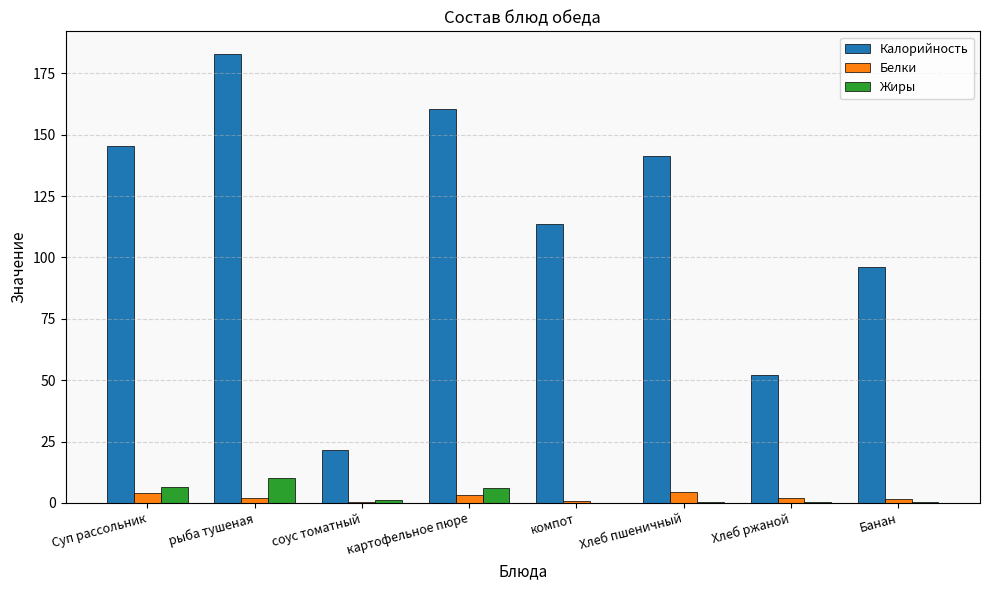

At which category is the sum across all series the highest?

рыба тушеная